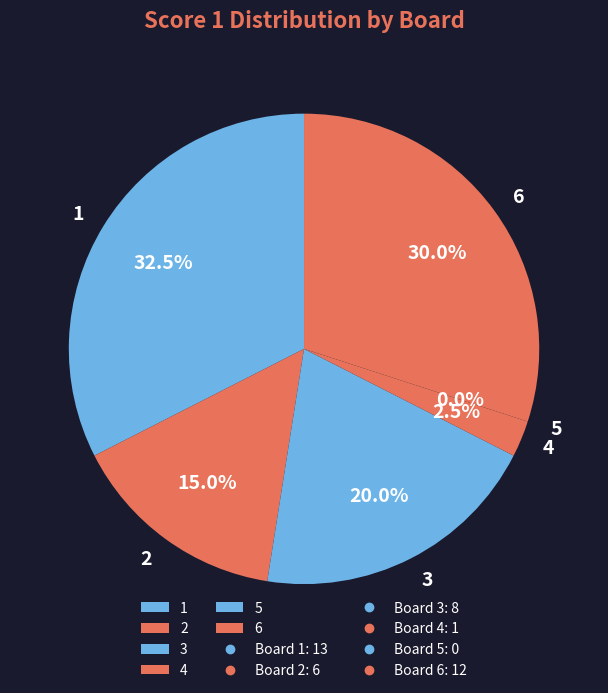

What percentage is the 1 slice, to the nearest percent?

32%